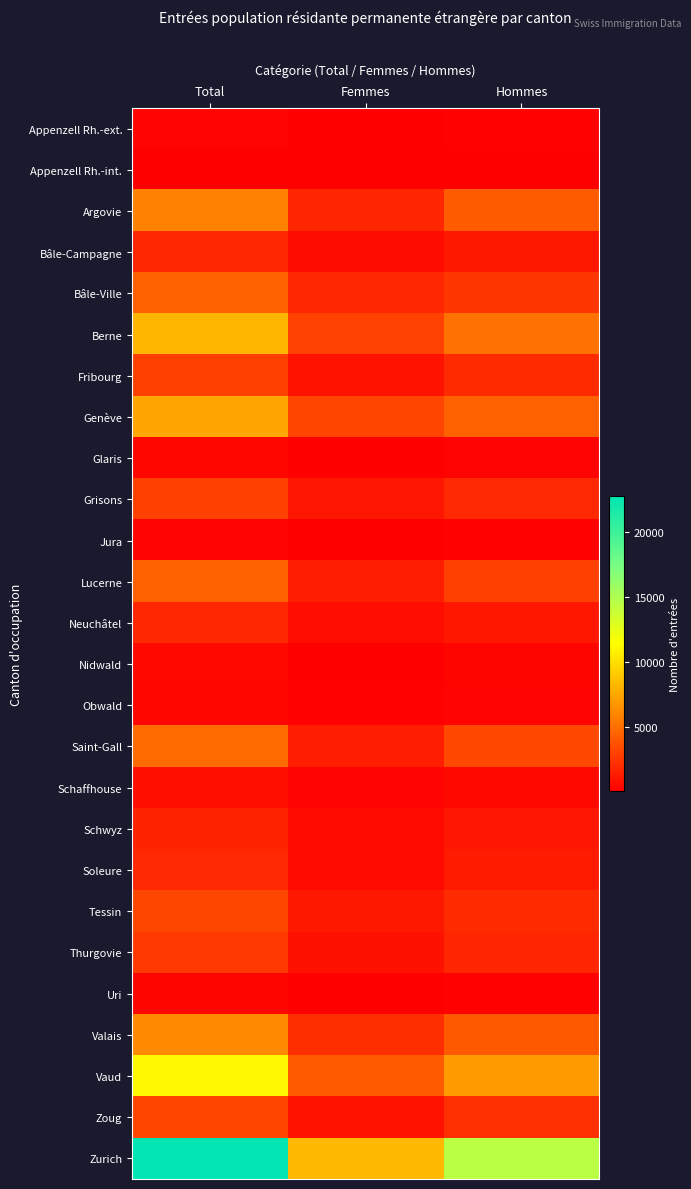

At how many categories does at least one series exceed 16492?

1